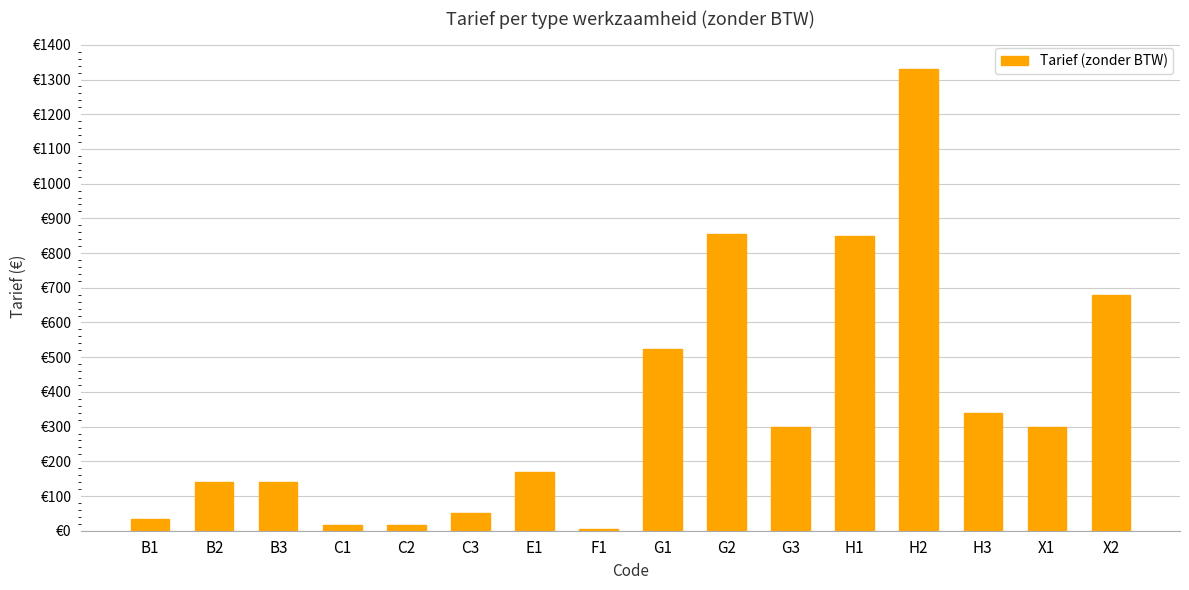

Are the bars horizontal?

No